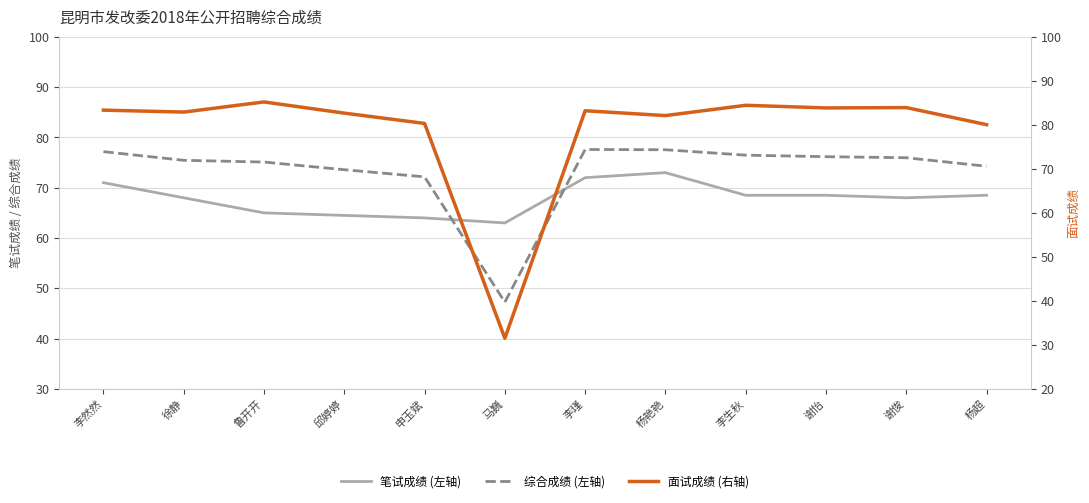

Between 鲁开开 and 马巍, which series saw the biggest shift?

面试成绩 (右轴)